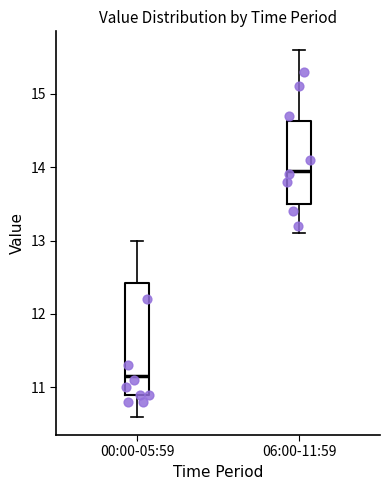

Which box has the lowest median line?

00:00-05:59